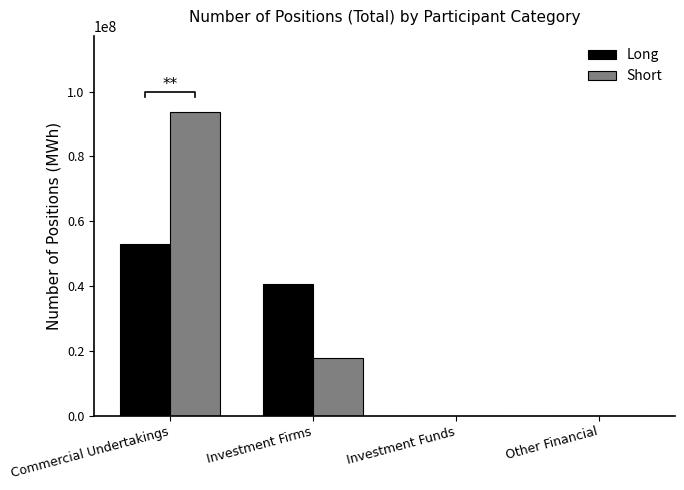

How many categories are shown in the chart?

4